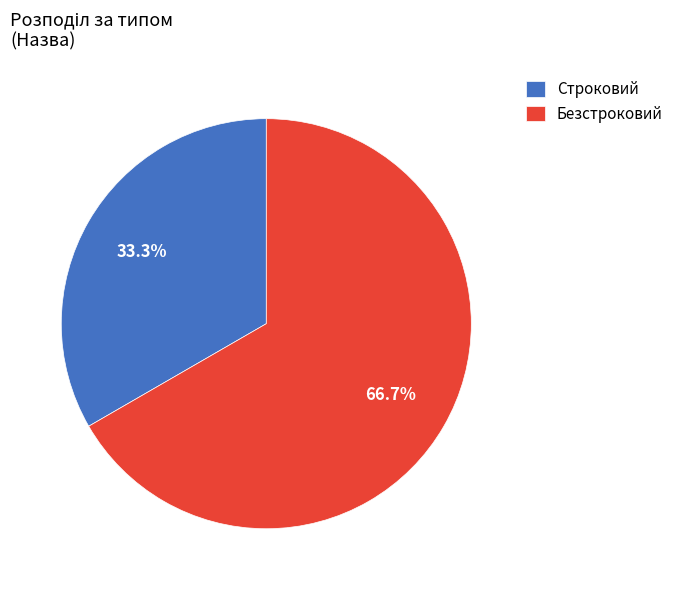

Which slice represents more than half of the pie?

Безстроковий